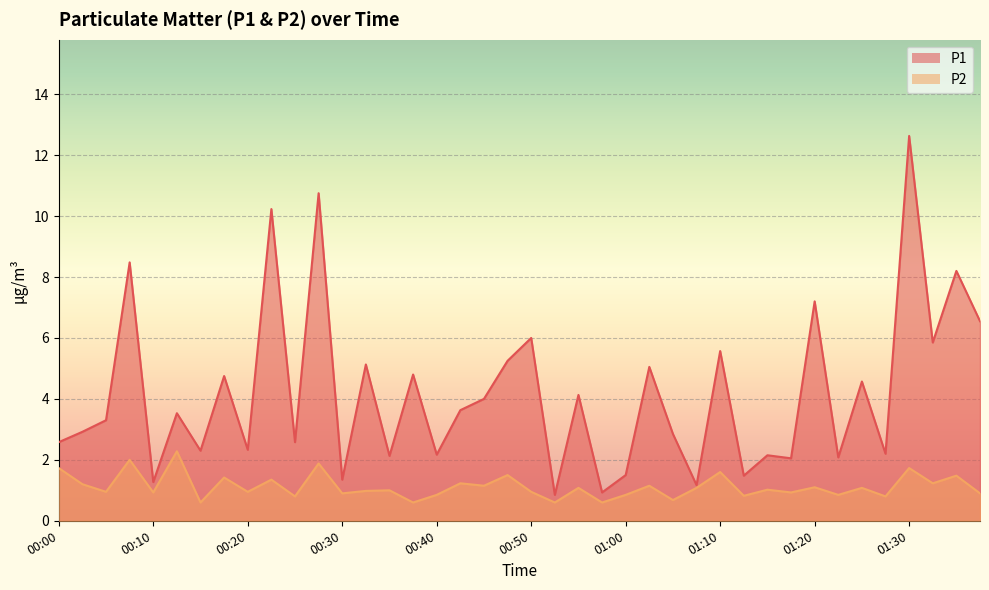

Reading left to right, what are all the values shown in this chart?

P1: 2.6	2.9	3.3	8.5	1.3	3.5	2.3	4.8	2.3	10.2	2.6	10.8	1.4	5.1	2.1	4.8	2.2	3.6	4.0	5.2	6.0	0.8	4.1	0.9	1.5	5.0	2.9	1.2	5.6	1.5	2.1	2.0	7.2	2.1	4.6	2.2	12.6	5.8	8.2	6.5
P2: 1.7	1.2	0.9	2.0	0.9	2.3	0.6	1.4	0.9	1.4	0.8	1.9	0.9	1.0	1.0	0.6	0.8	1.2	1.1	1.5	0.9	0.6	1.1	0.6	0.8	1.1	0.7	1.1	1.6	0.8	1.0	0.9	1.1	0.8	1.1	0.8	1.7	1.2	1.5	0.9